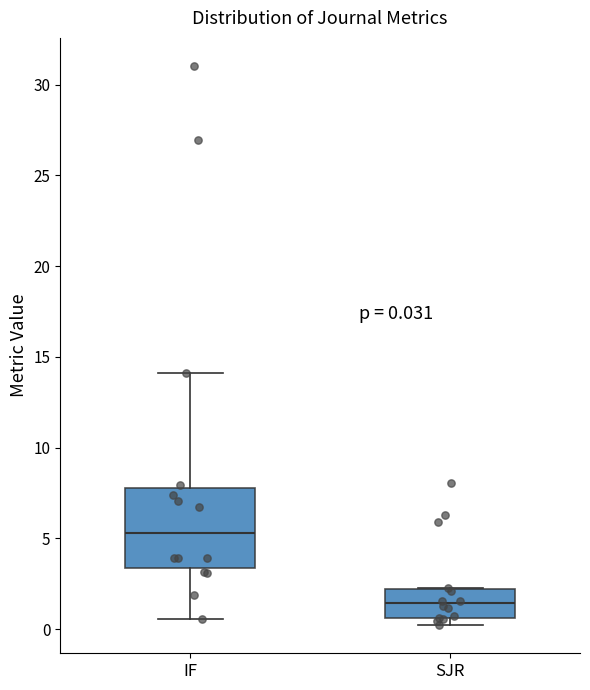

Which box has the highest median line?

IF